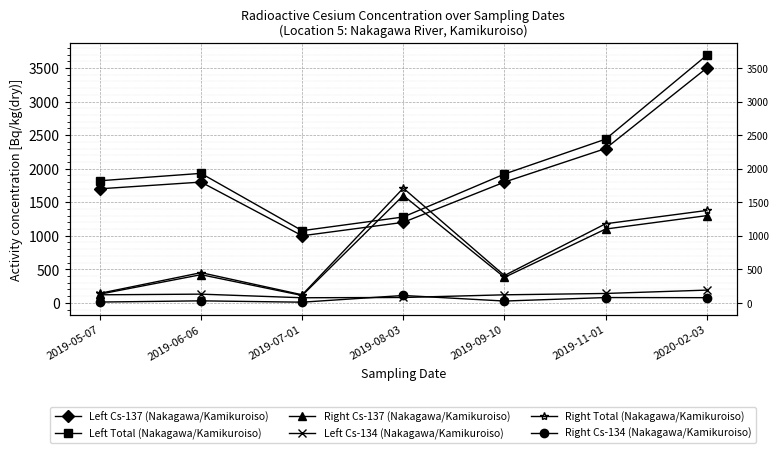

At which category is the sum across all series the highest?

2020-02-03